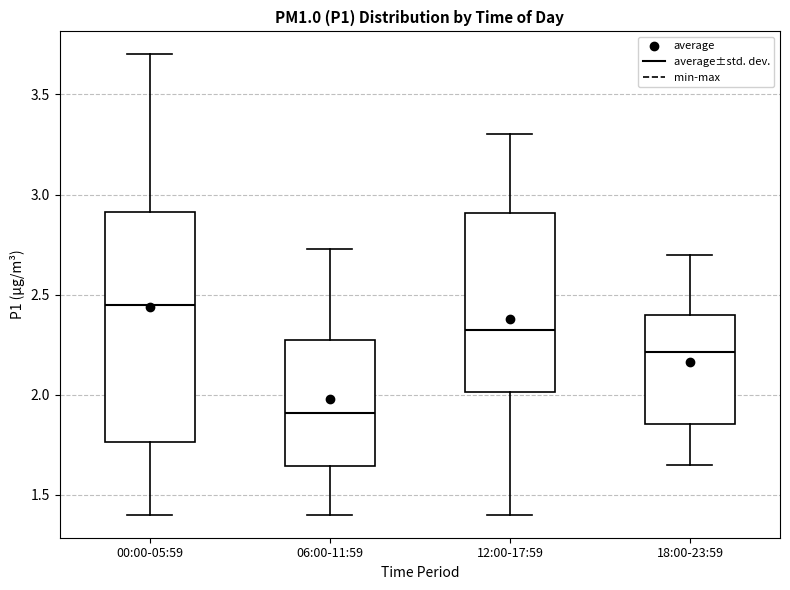

Reading left to right, transcribe this box plot: for each box, give where its median line is, the range the box spans, and where its two whiskers end, as read against the y-axis. The values are not printed on the chart, so give them approximately, as read against the axis.

00:00-05:59: median 2.45, box 1.75 to 2.90, whiskers 1.40 to 3.70
06:00-11:59: median 1.90, box 1.65 to 2.25, whiskers 1.40 to 2.75
12:00-17:59: median 2.35, box 2.00 to 2.90, whiskers 1.40 to 3.30
18:00-23:59: median 2.20, box 1.85 to 2.40, whiskers 1.65 to 2.70